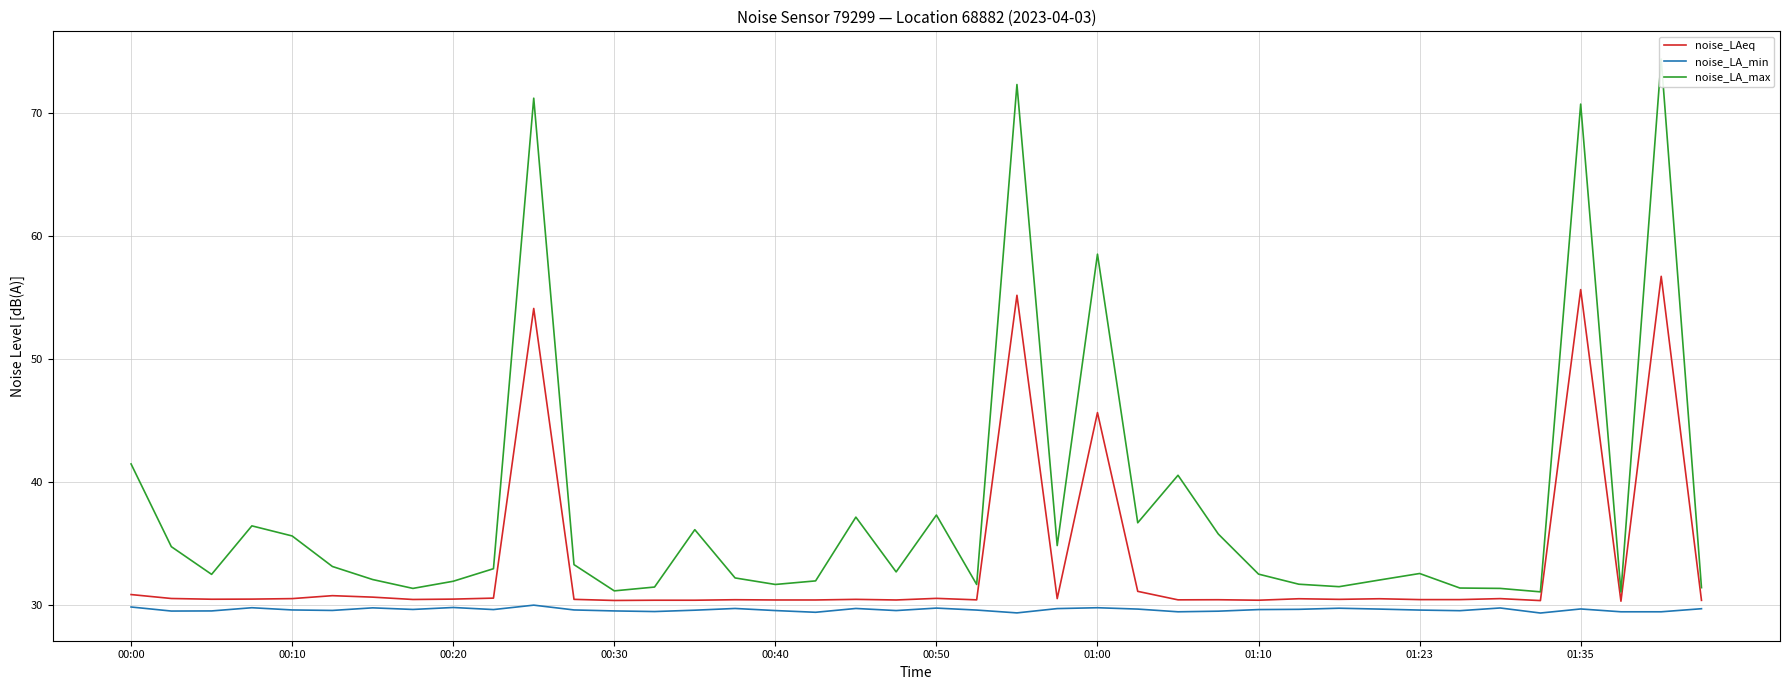

At which label is noise_LAeq closest to 43?

01:00